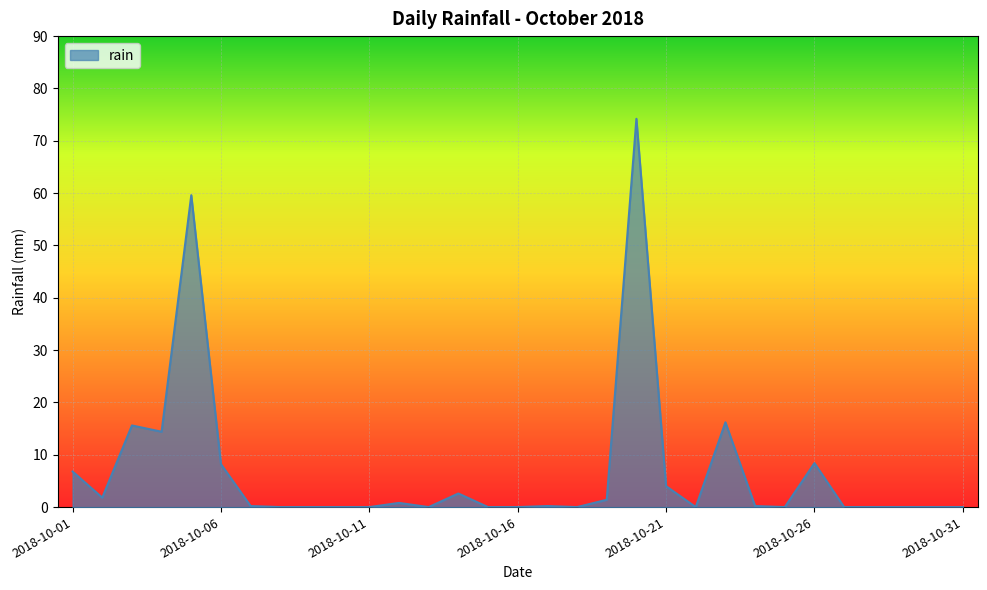

What is the maximum value shown in the chart?

74.2